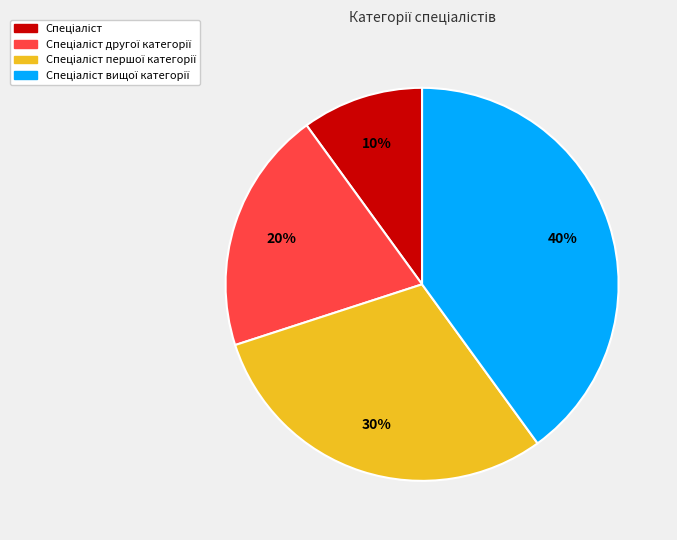

Is there any slice that represents more than half of the pie?

No